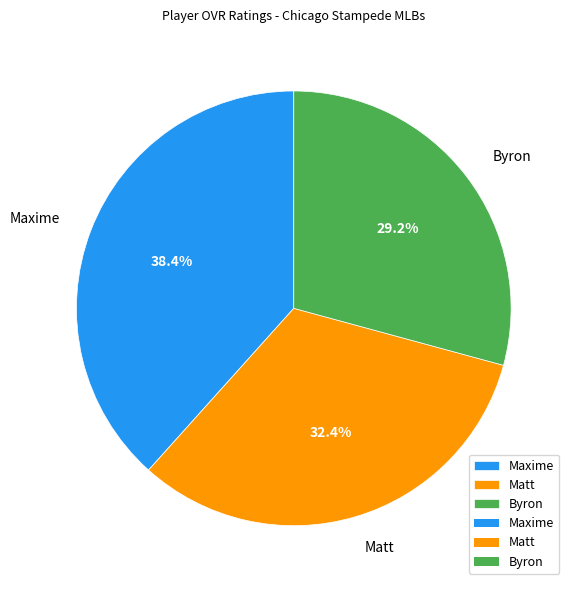

True or false: Maxime accounts for 38% of the total.

True